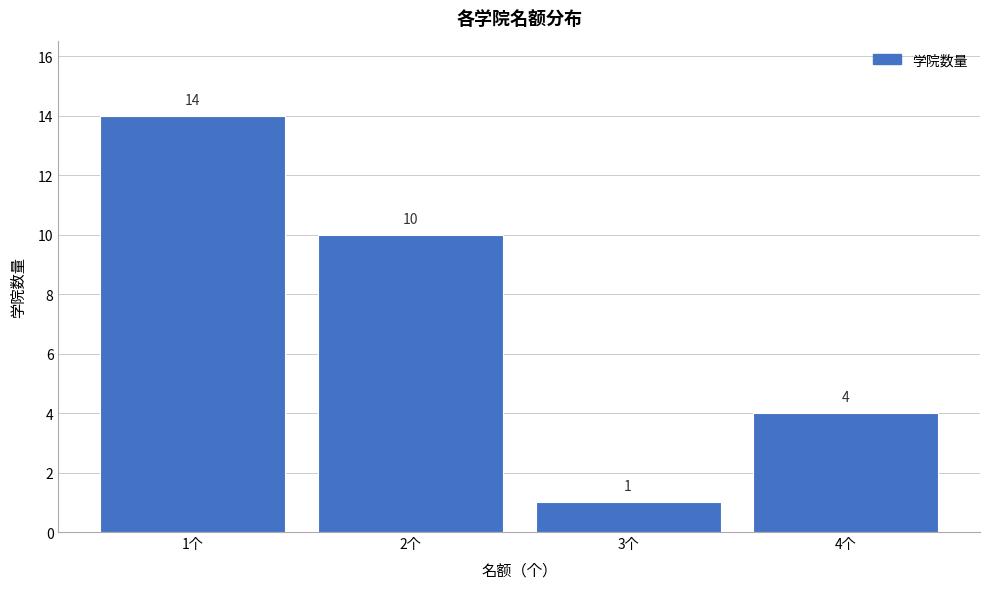

Reading left to right, transcribe this chart: for each bar, give the range it covers on the x-axis and its height.

0.5 to 1.5: 14
1.5 to 2.5: 10
2.5 to 3.5: 1
3.5 to 4.5: 4